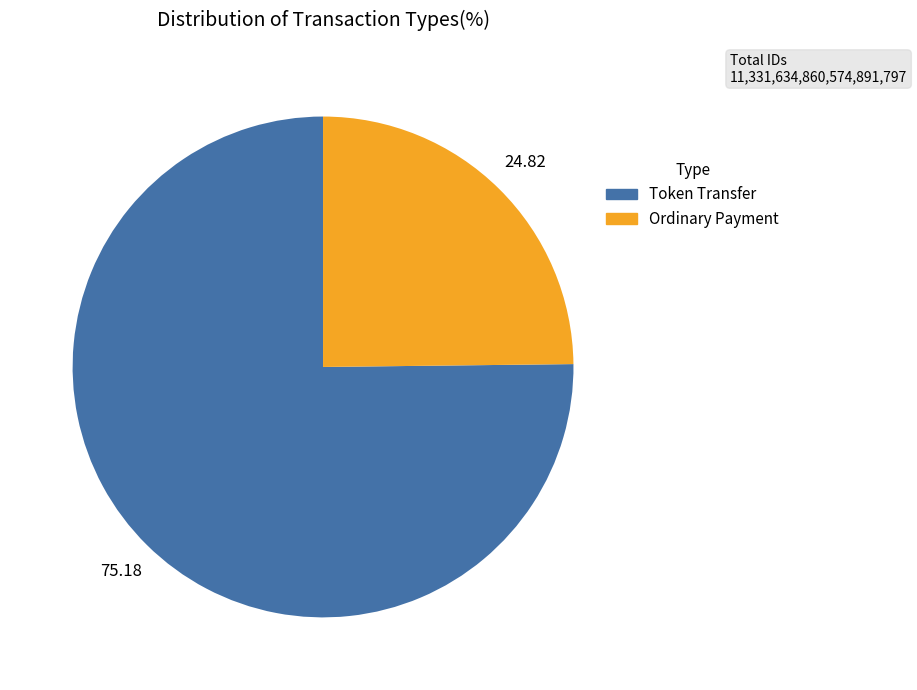

Which slice represents more than half of the pie?

Token Transfer